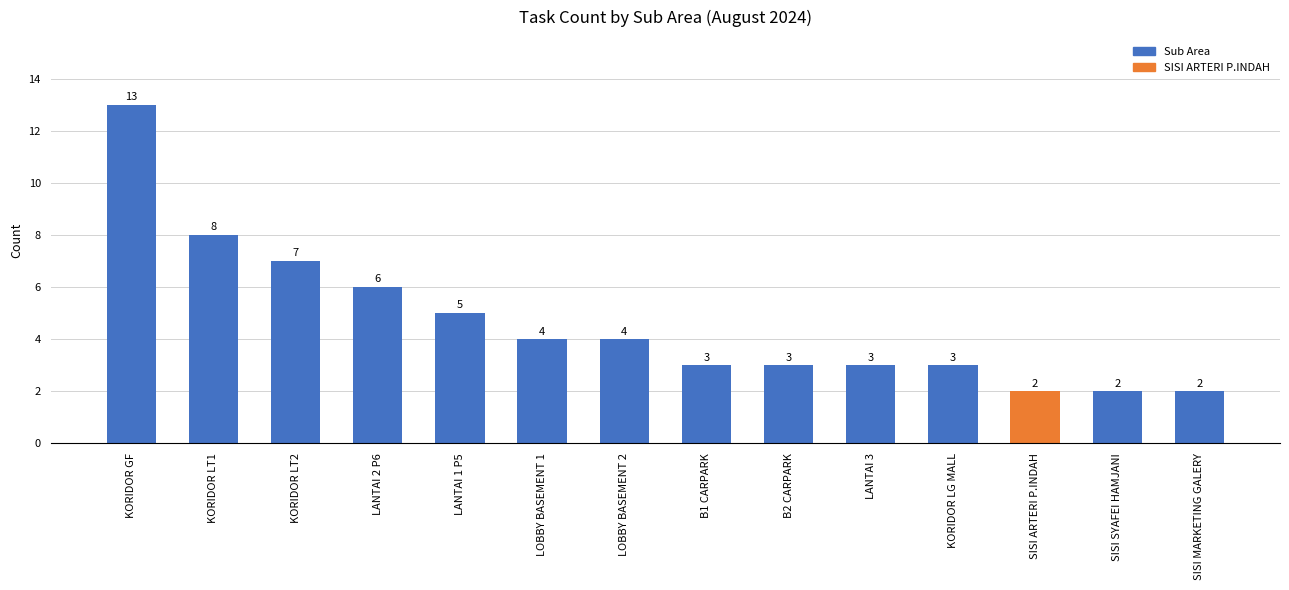

Which label corresponds to the largest value in the chart?

KORIDOR GF